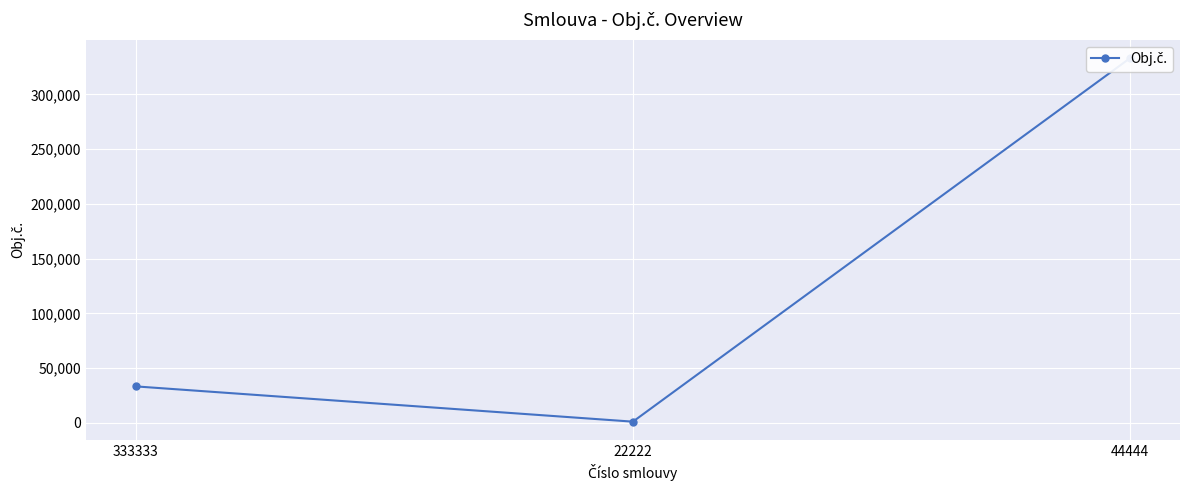

What is the difference between the second highest and minimum values?

32222